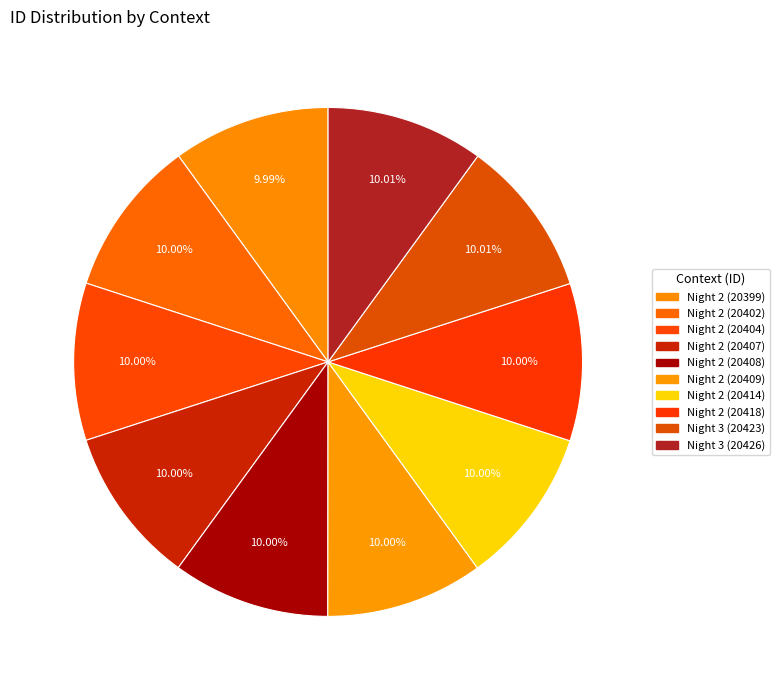

How many segments does this pie chart have?

10